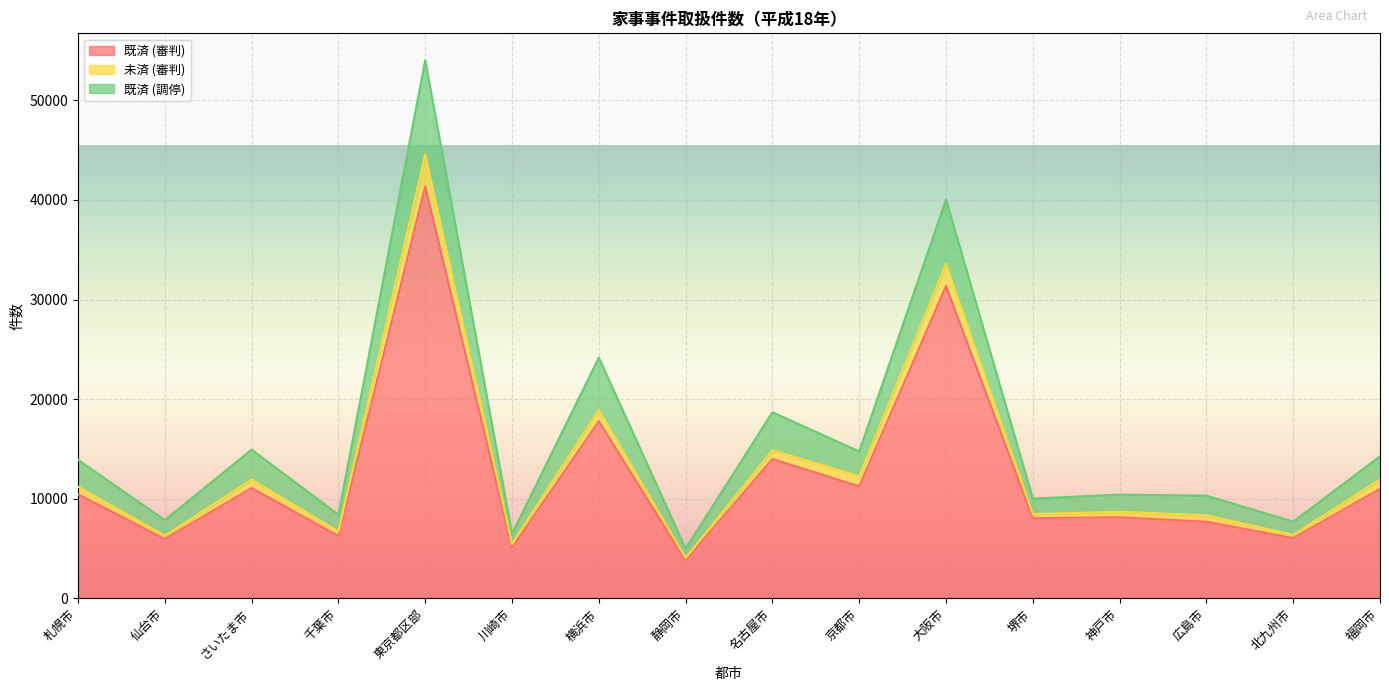

What is the spread (max minus min) of values at 福岡市?

3276